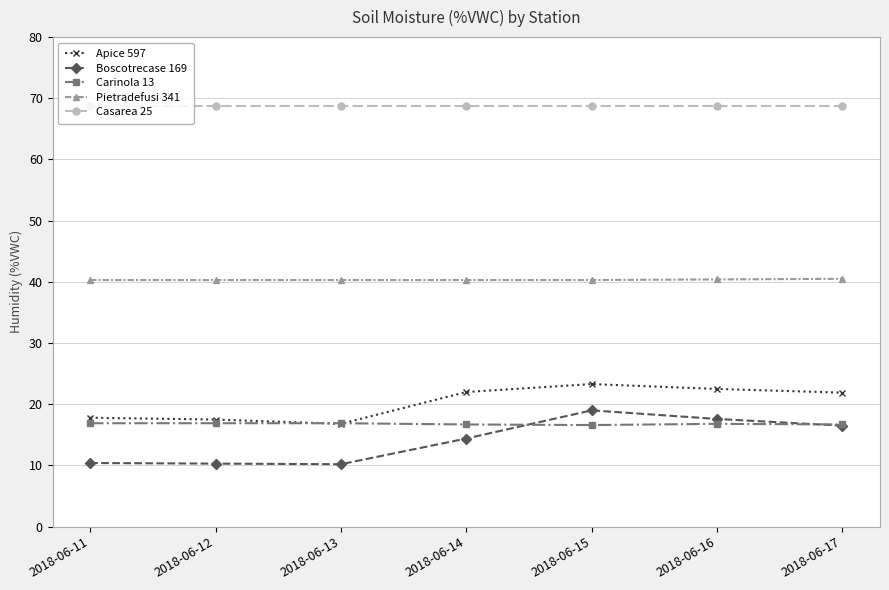

What is the total value across all series at 2018-06-14?

162.1